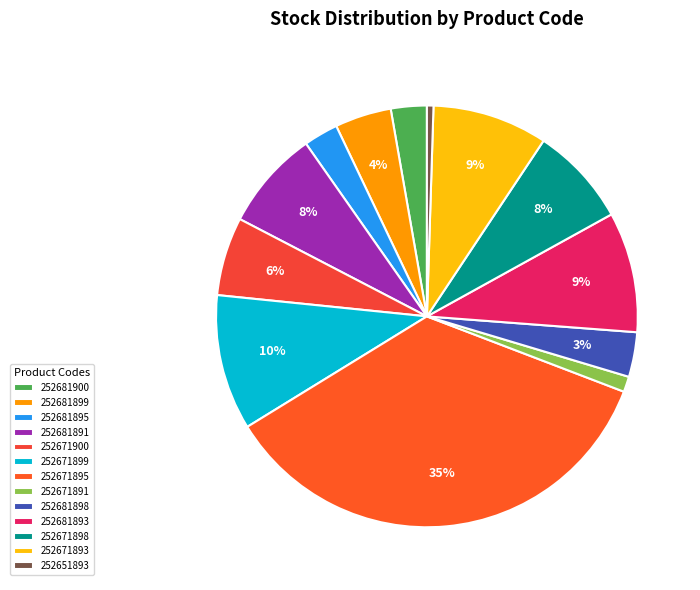

Does 252681895 account for over 50% of the chart?

No